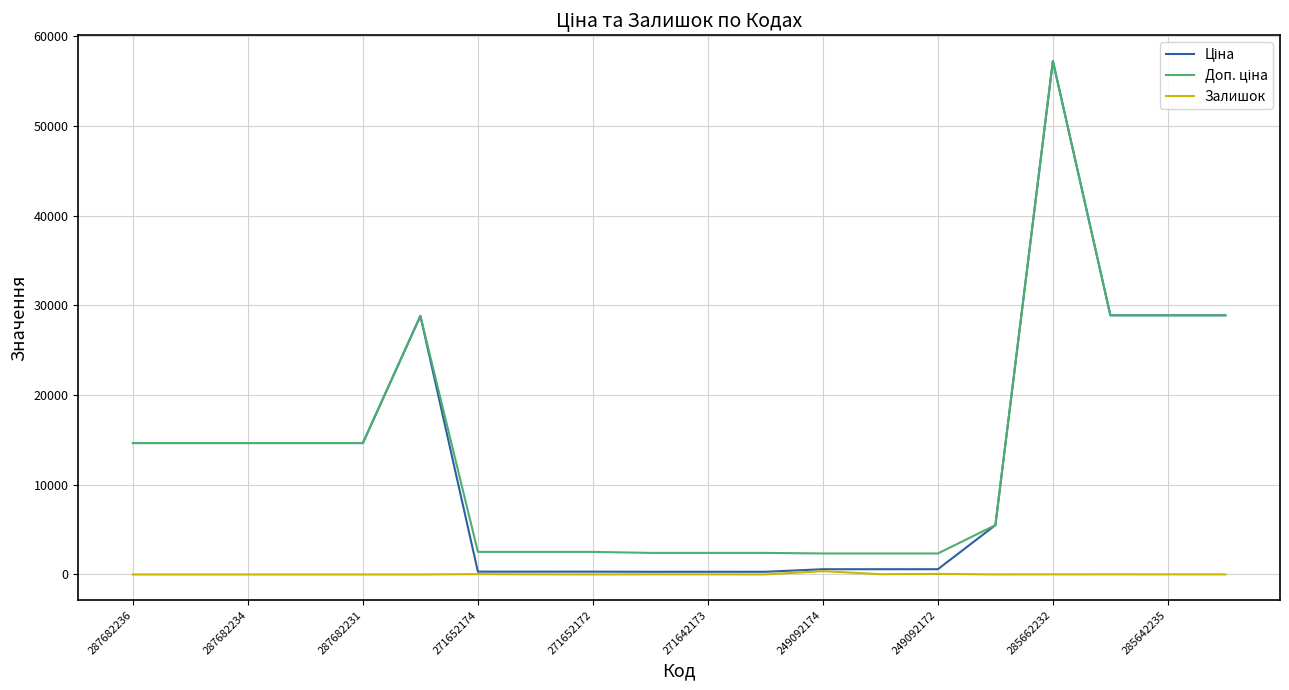

At which category is the sum across all series the highest?

285662232